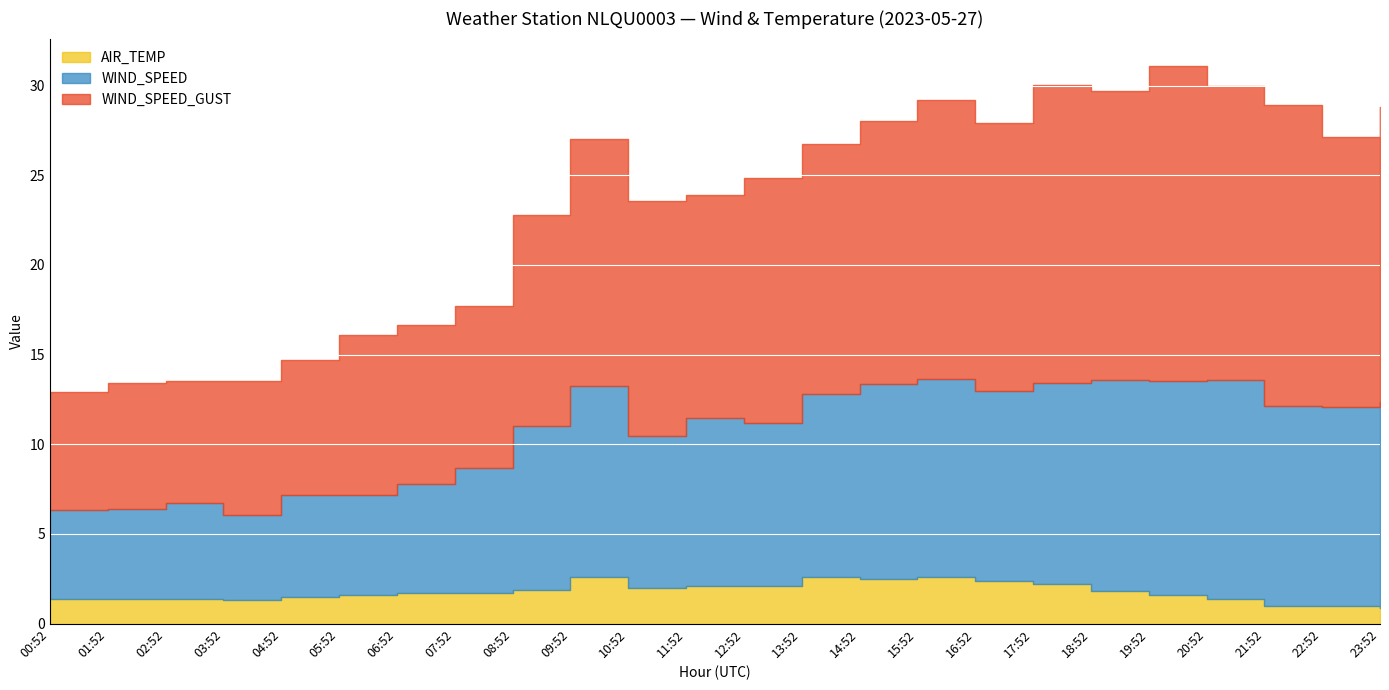

How many lines are shown in the chart?

3